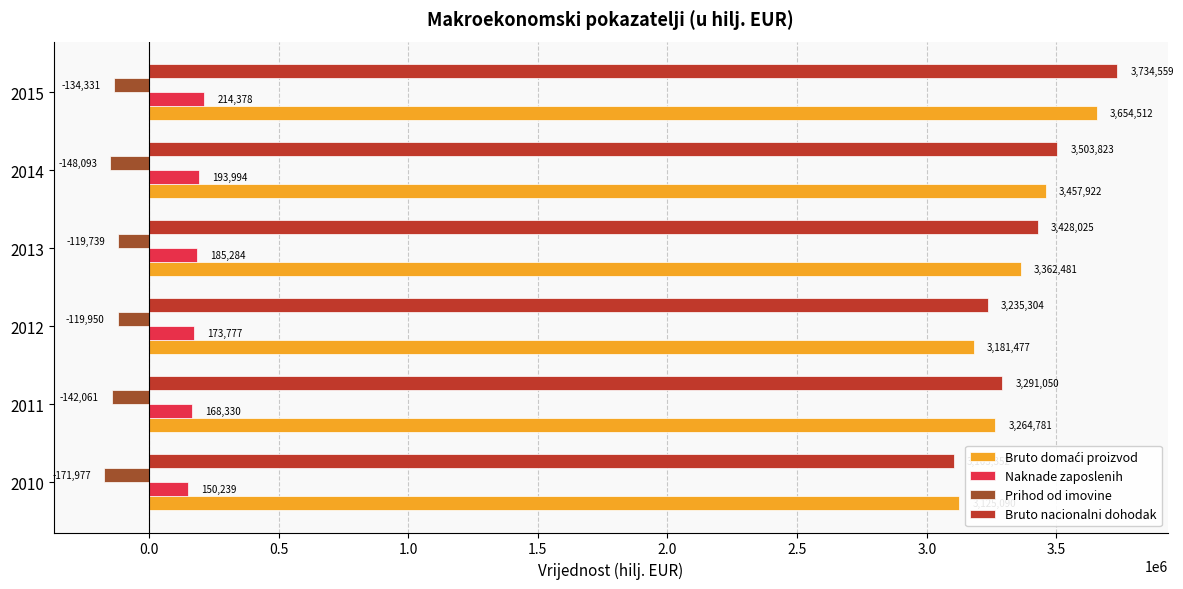

What is the lowest value of the Prihod od imovine series?

-171977